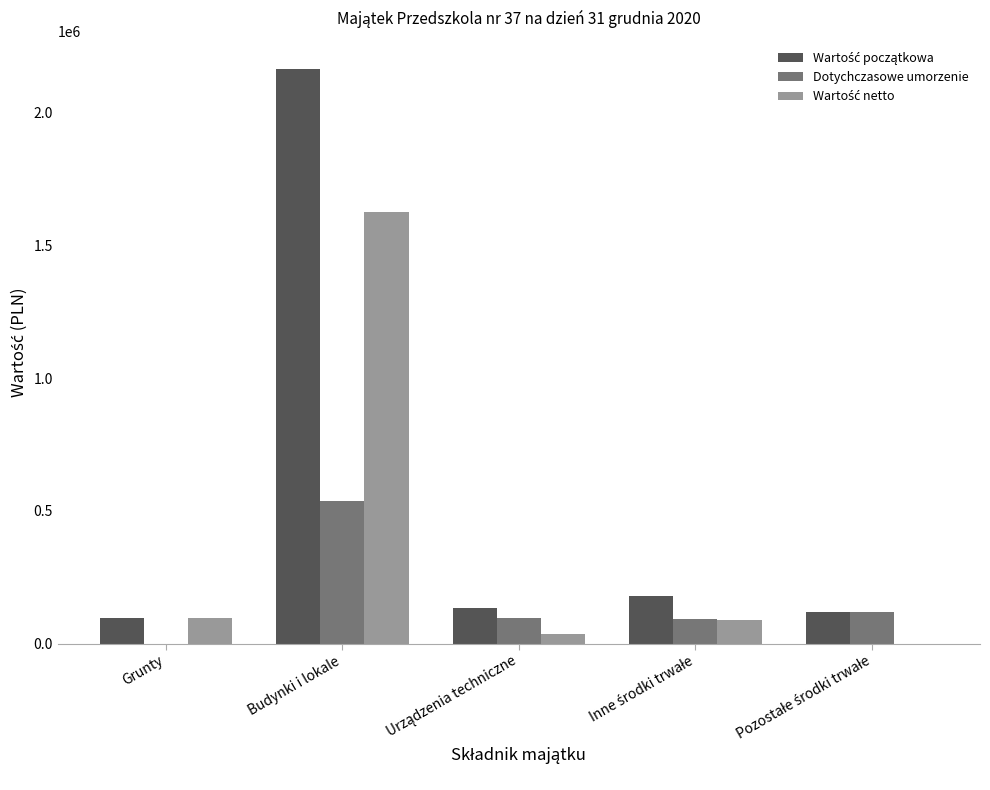

How many distinct data groups are displayed?

3